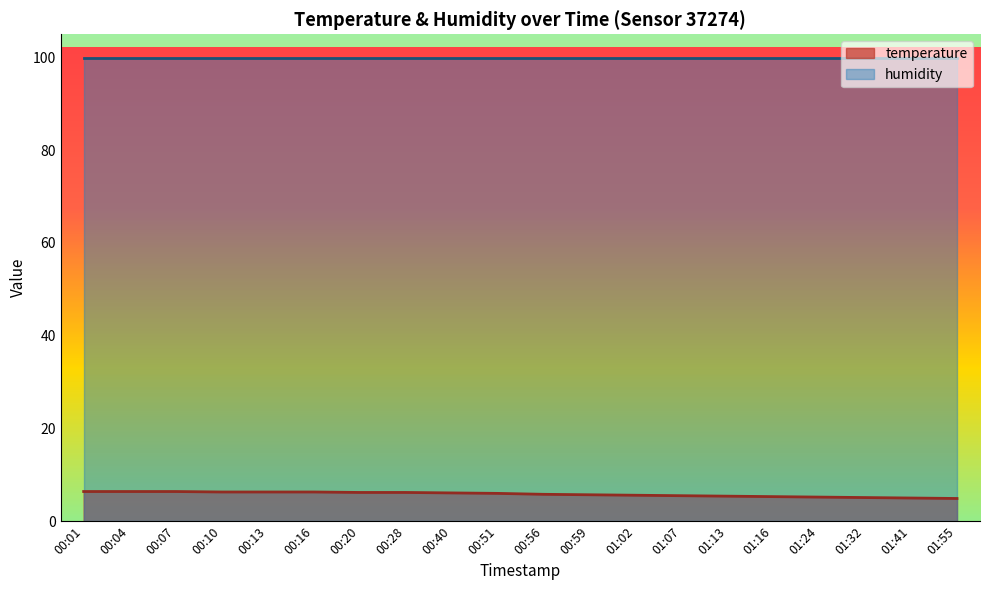

Where does the data first go above 6?

00:01